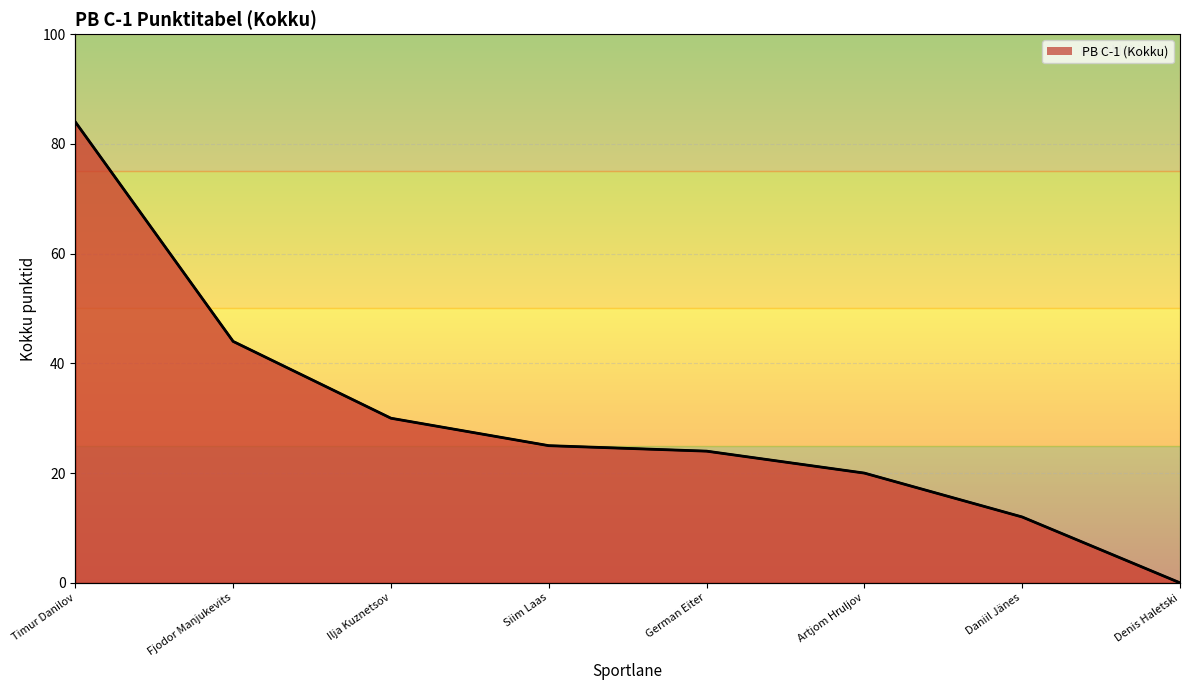

The value at Artjom Hruljov is 20. True or false?

True